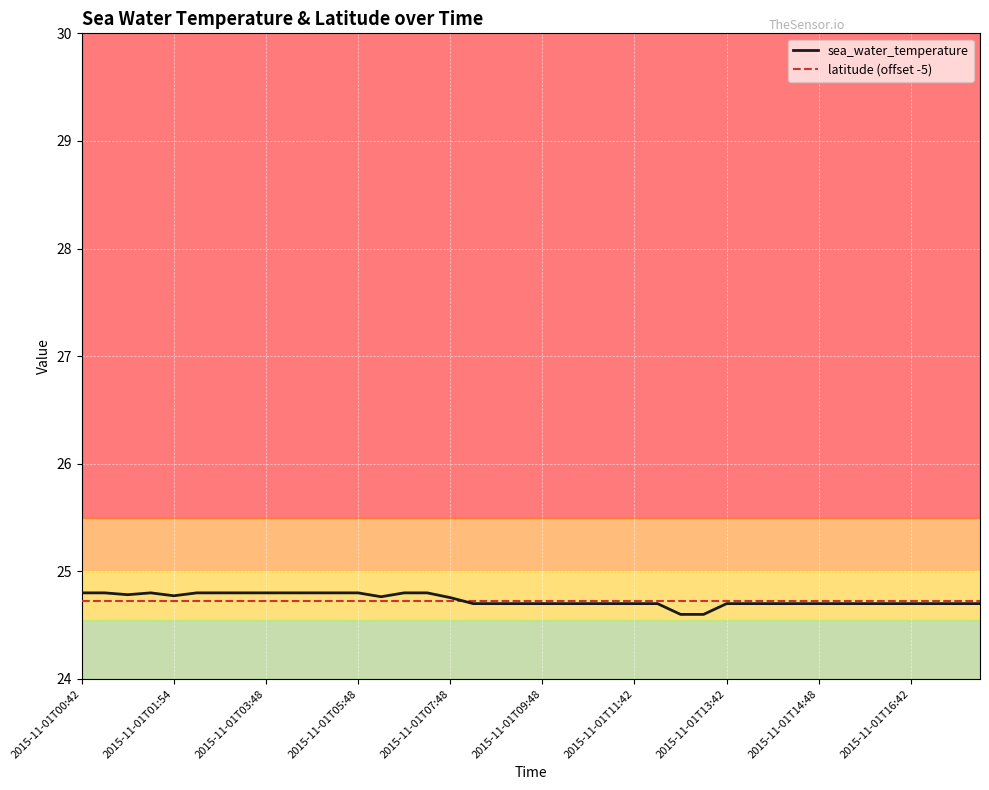

What is the greatest value displayed?

24.8